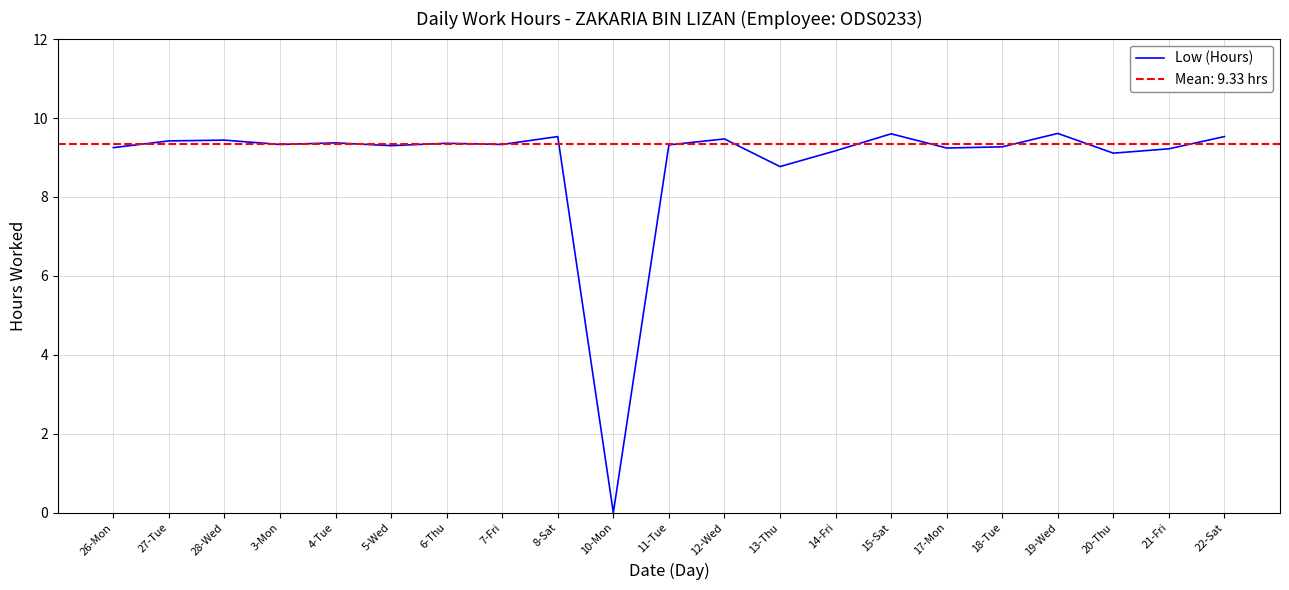

How many interior local peaks (higher than both neighbors) does the data have?

7